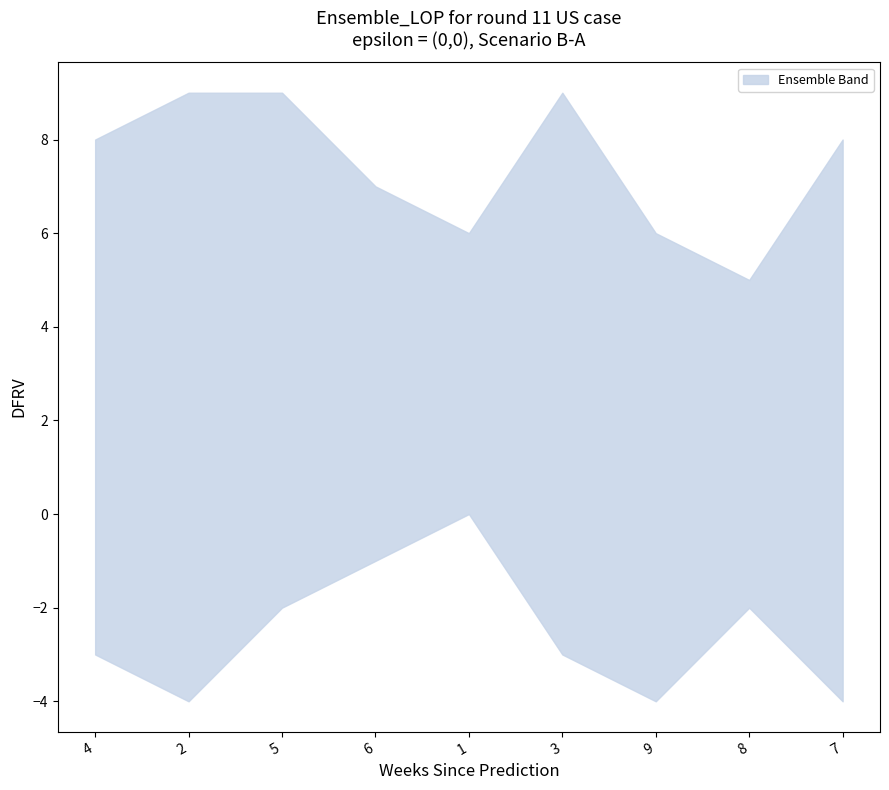

Is this an area chart (filled region under the line)?

No